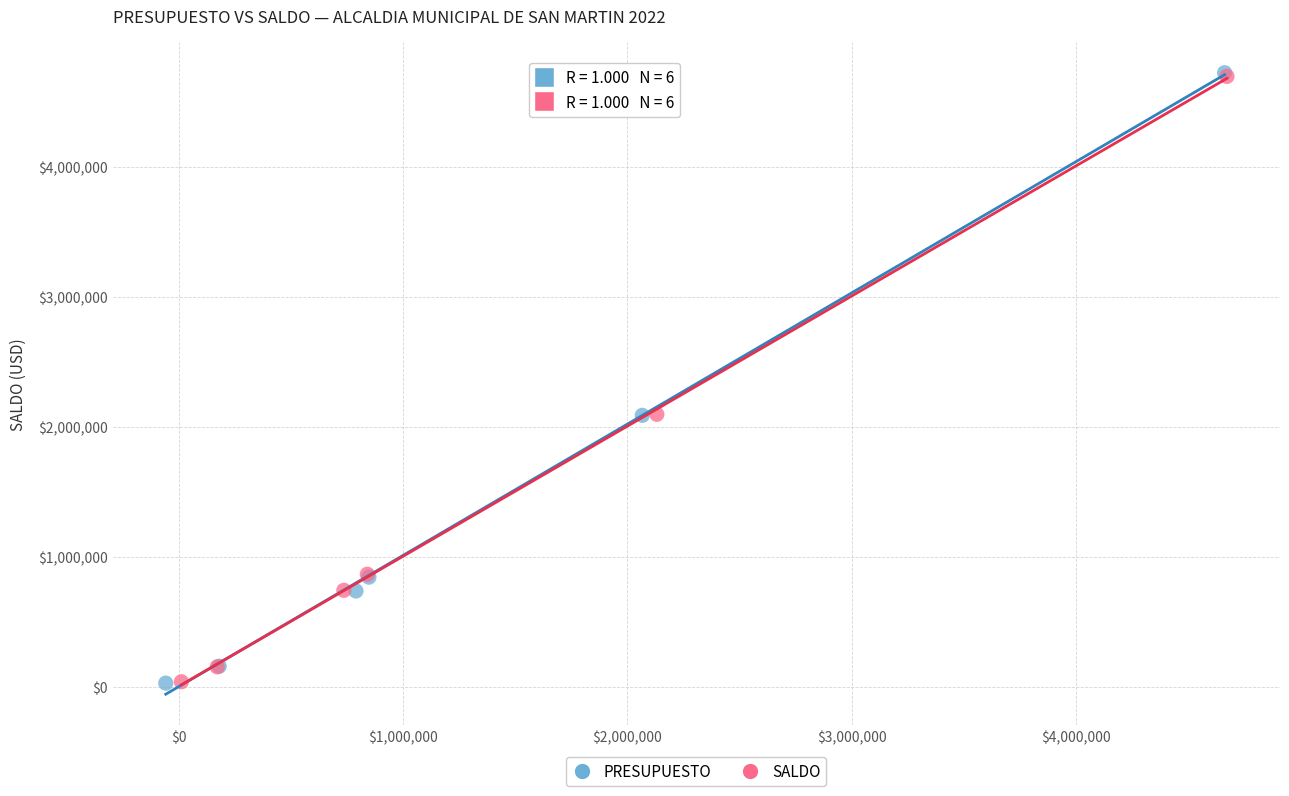

Which series has the largest Y range (max minus min)?

PRESUPUESTO